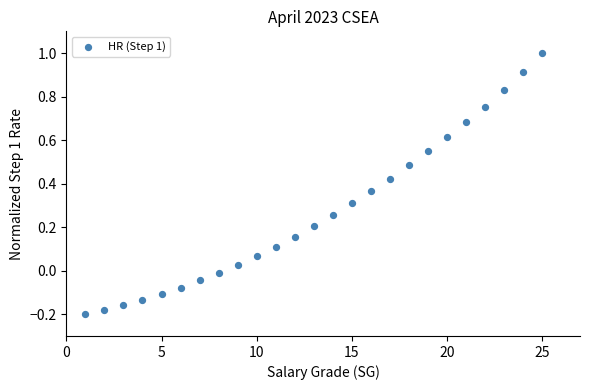

What is the range of Y values (max minus min)?

1.2